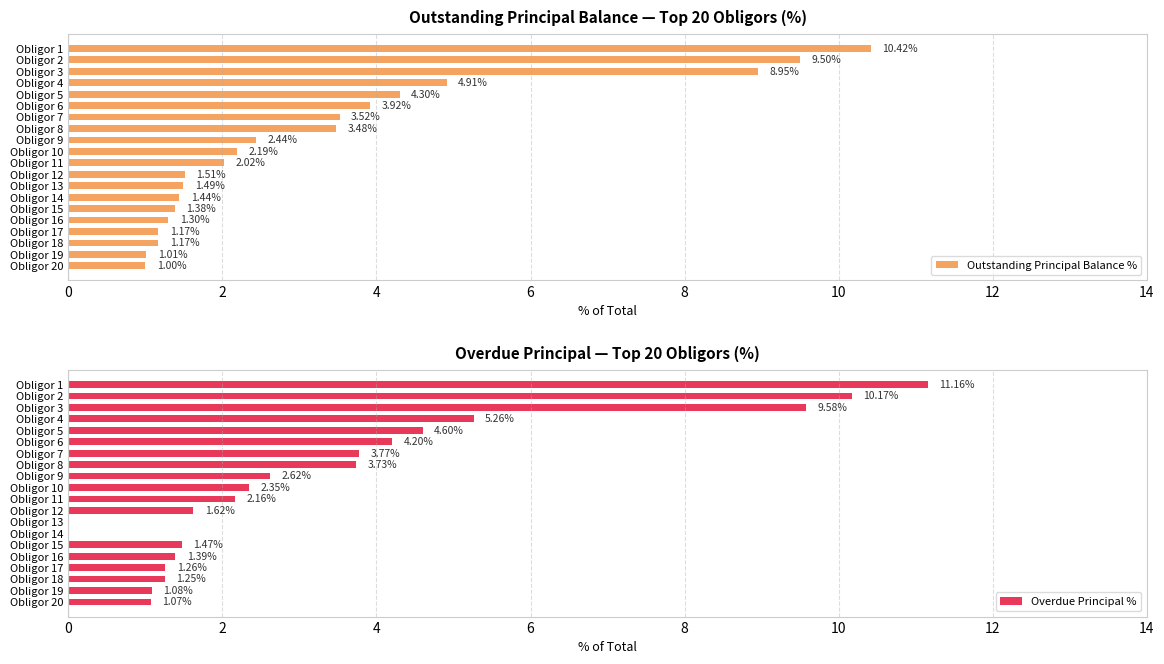

What is the difference between the Outstanding Principal Balance % values at Obligor 6 and Obligor 4?

1.0